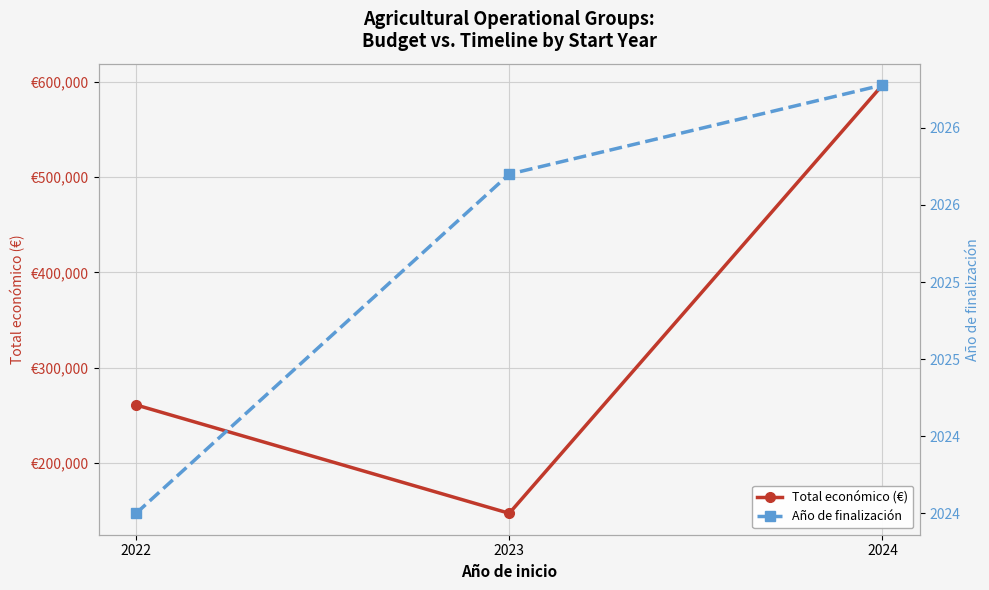

What are all the series names shown in the legend?

Total económico (€), Año de finalización